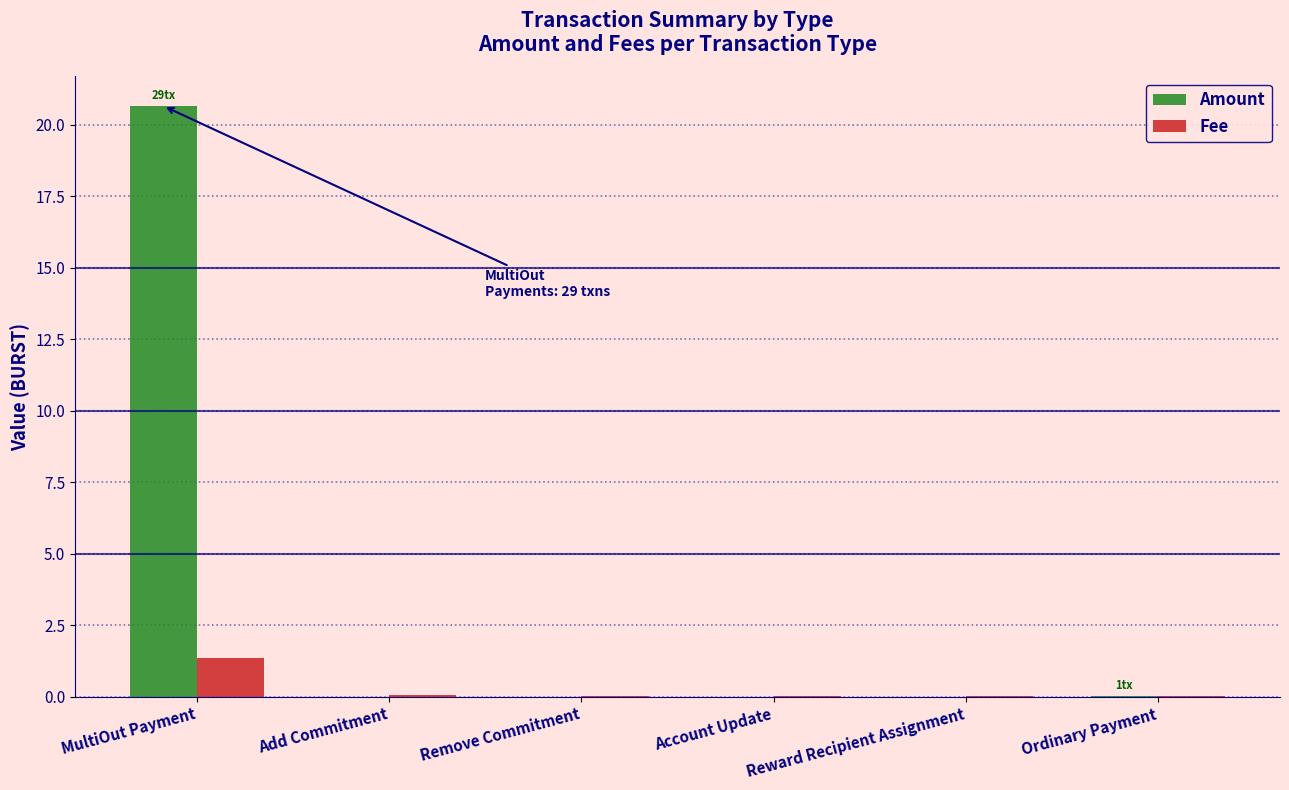

Which label corresponds to the largest value in the chart?

MultiOut Payment